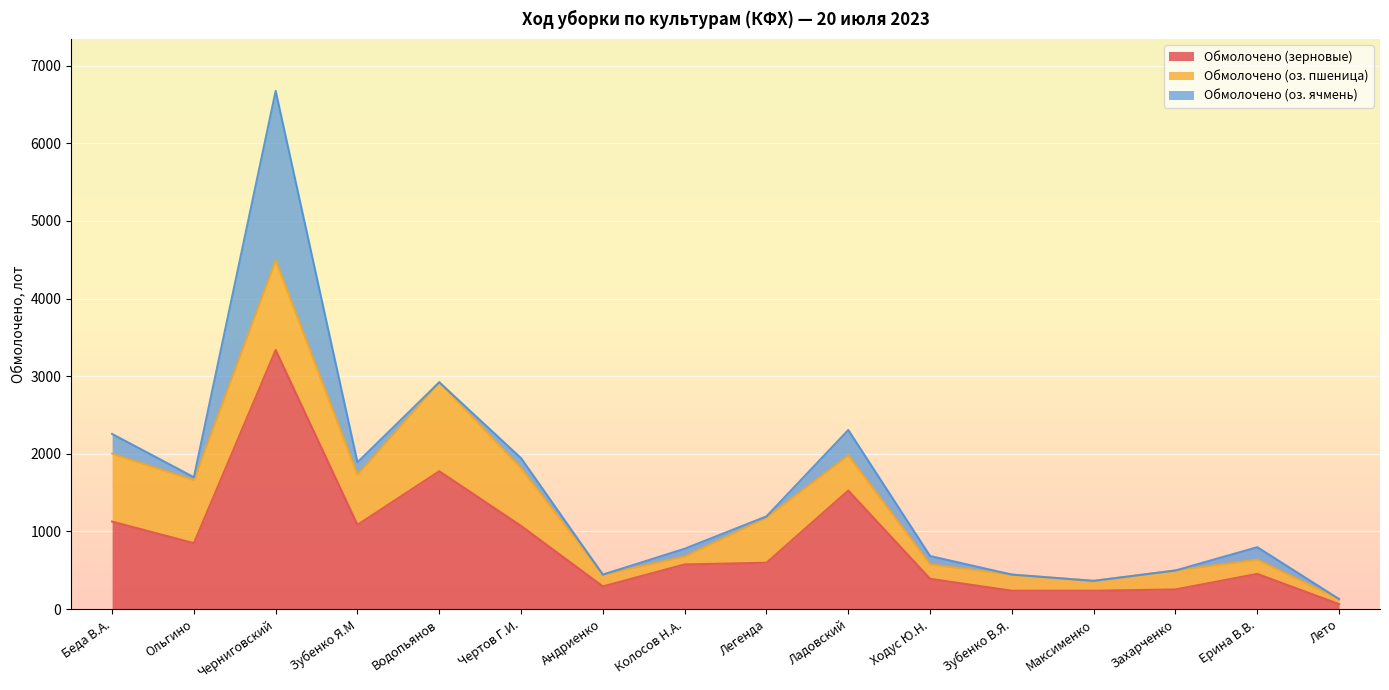

Reading left to right, what are all the values shown in this chart?

Обмолочено (зерновые): Беда В.А.=1128.0	Ольгино=849.4	Черниговский=3337.0	Зубенко Я.М=1086.0	Водопьянов=1776.0	Чертов Г.И.=1072.0	Андриенко=293.0	Колосов Н.А.=576.0	Легенда=597.5	Ладовский=1527.0	Ходус Ю.Н.=391.0	Зубенко В.Я.=237.0	Максименко=237.0	Захарченко=254.0	Ерина В.В.=454.0	Лето=65.0
Обмолочено (оз. пшеница): Беда В.А.=874.0	Ольгино=811.0	Черниговский=1155.0	Зубенко Я.М=645.0	Водопьянов=1146.0	Чертов Г.И.=742.0	Андриенко=152.0	Колосов Н.А.=102.0	Легенда=582.0	Ладовский=455.0	Ходус Ю.Н.=185.0	Зубенко В.Я.=208.0	Максименко=127.0	Захарченко=244.0	Ерина В.В.=183.0	Лето=65.0
Обмолочено (оз. ячмень): Беда В.А.=254.0	Ольгино=38.4	Черниговский=2182.0	Зубенко Я.М=160.0	Водопьянов=0.0	Чертов Г.И.=130.0	Андриенко=0.0	Колосов Н.А.=100.0	Легенда=15.5	Ладовский=325.0	Ходус Ю.Н.=108.0	Зубенко В.Я.=0.0	Максименко=0.0	Захарченко=0.0	Ерина В.В.=161.0	Лето=0.0